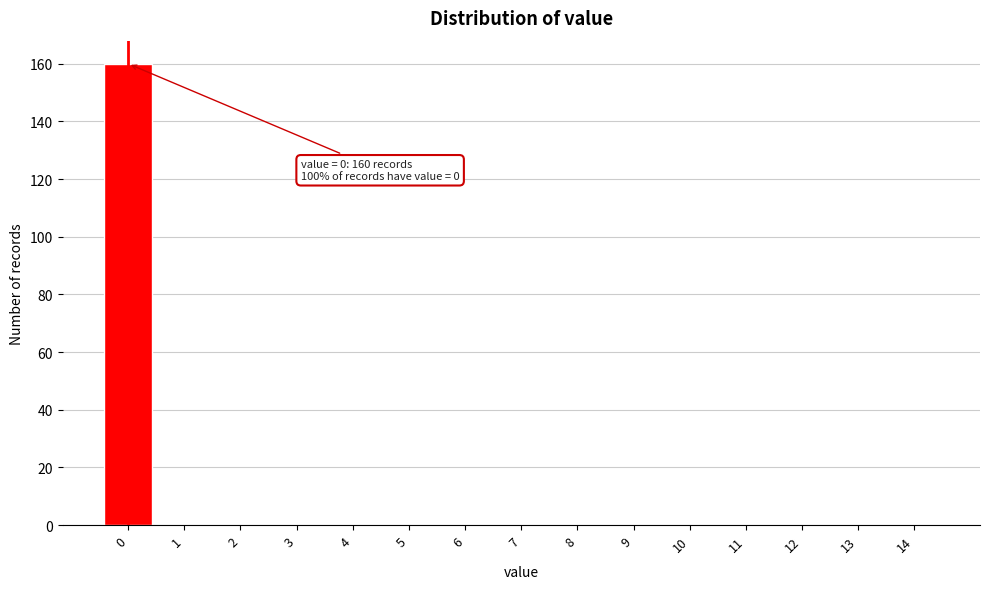

Reading left to right, transcribe all the data shown in this chart.

0=160	1=0	2=0	3=0	4=0	5=0	6=0	7=0	8=0	9=0	10=0	11=0	12=0	13=0	14=0